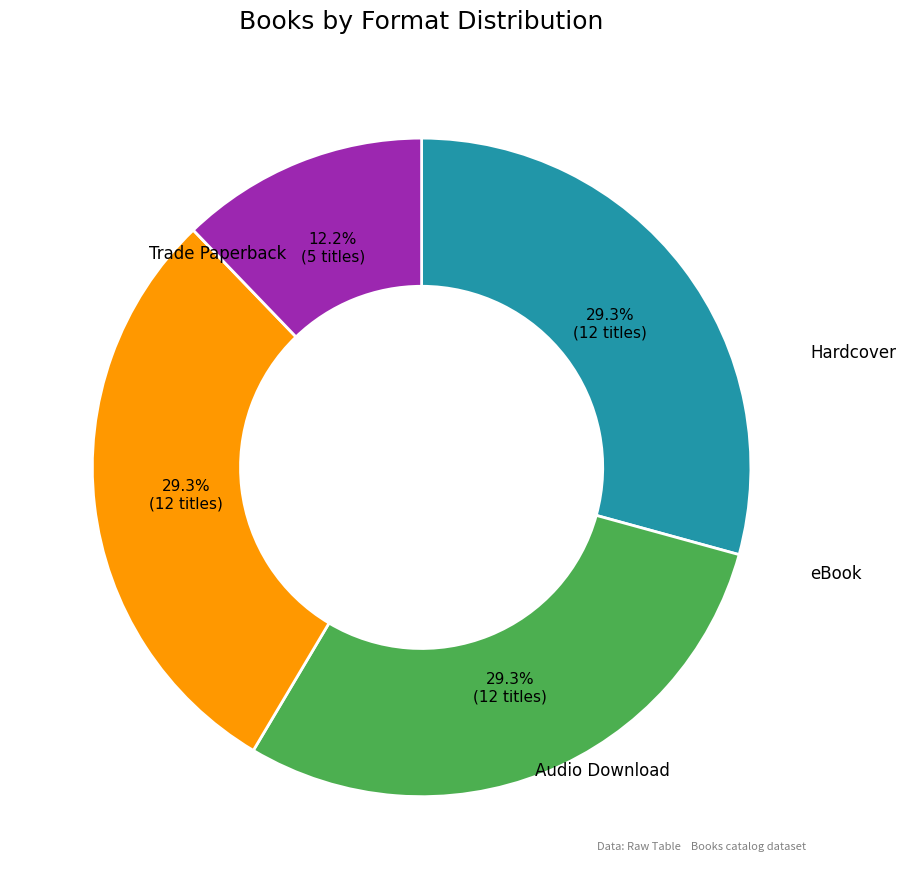

Does any single category account for the majority?

No